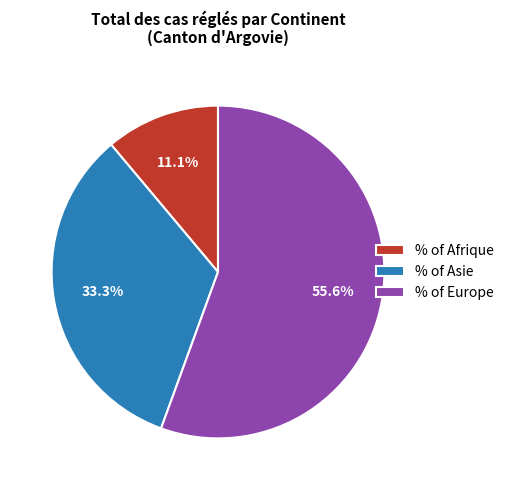

How many segments does this pie chart have?

3